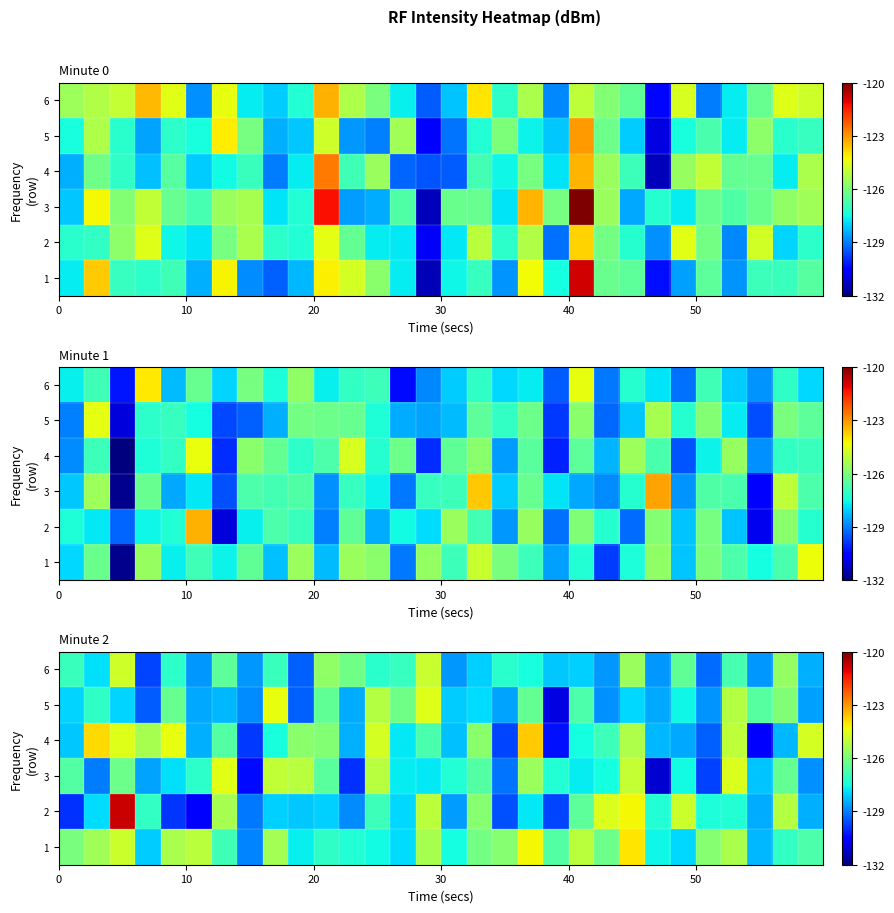

At which category is the sum across all series the highest?

20